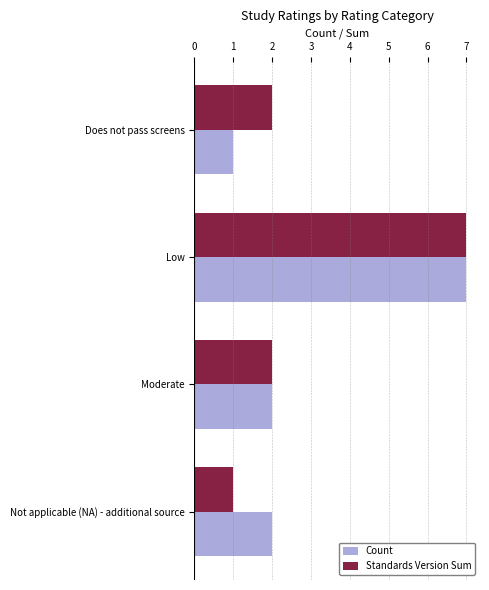

What is the sum of the Count values at Not applicable (NA) - additional source and Low?

9